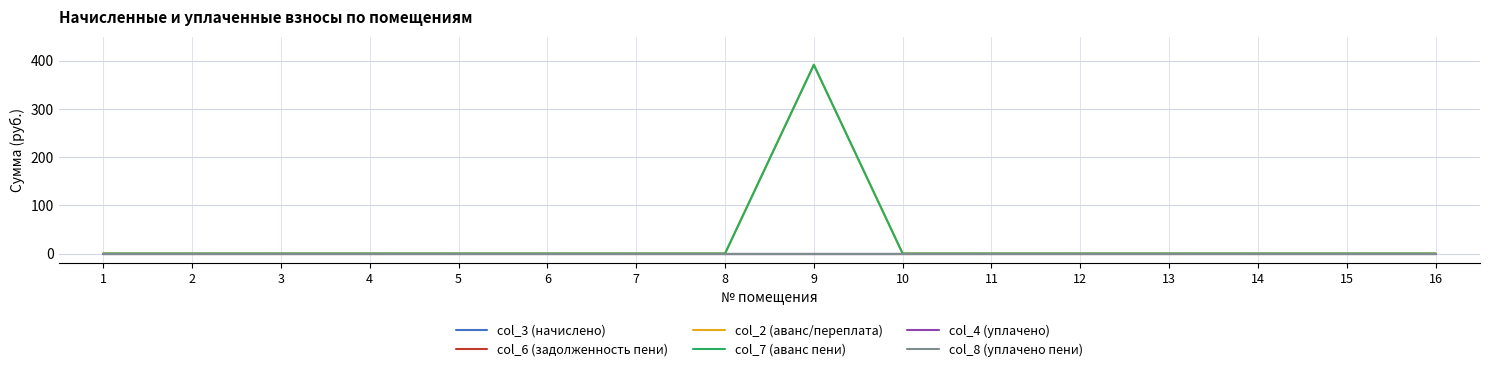

List the labels in order of col_7 (аванс пени) value, largest first.

9, 1, 2, 3, 4, 5, 6, 7, 8, 10, 11, 12, 13, 14, 15, 16